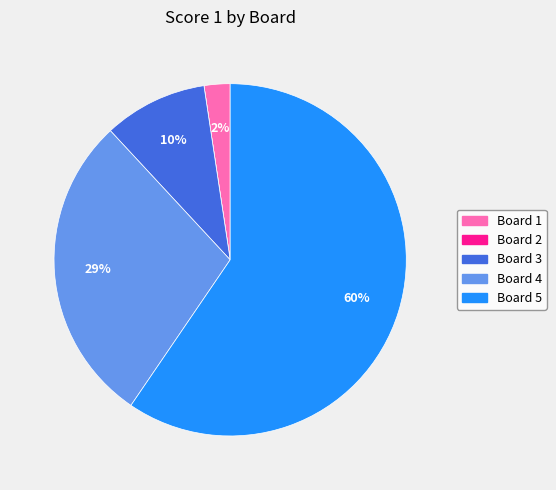

Is it true that Board 3 is 10% of the pie?

True